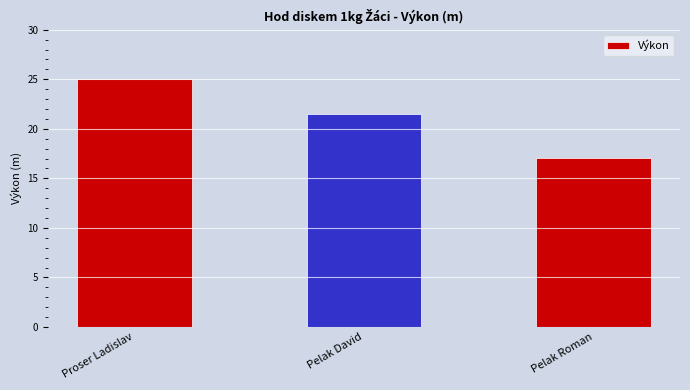

What is the label of the 1st bar from the left?

Proser Ladislav